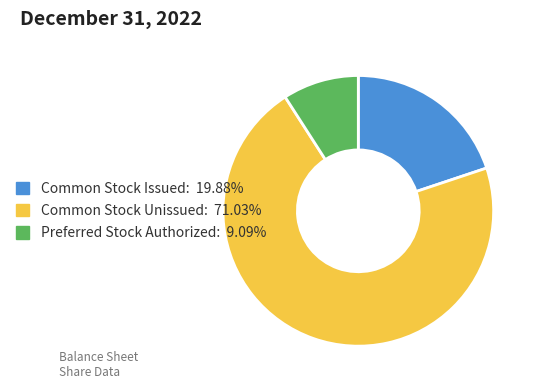

Is there any slice that represents more than half of the pie?

Yes